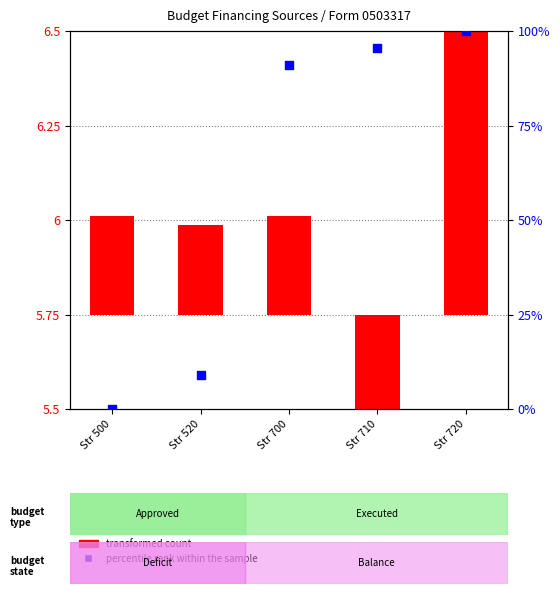

What is the change in value from Str 500 to Str 710?

+95.5